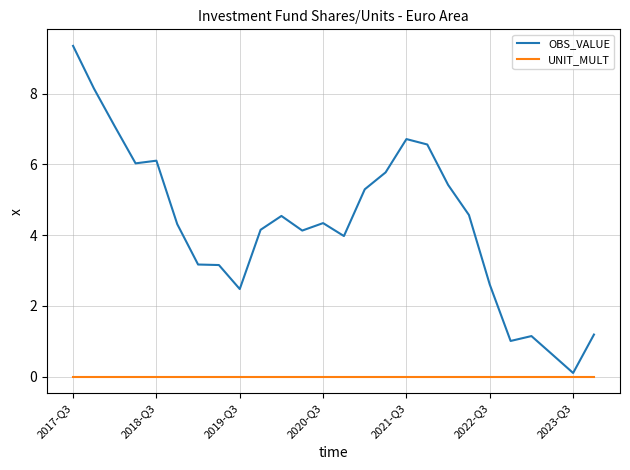

Which series has the largest total across all categories?

OBS_VALUE